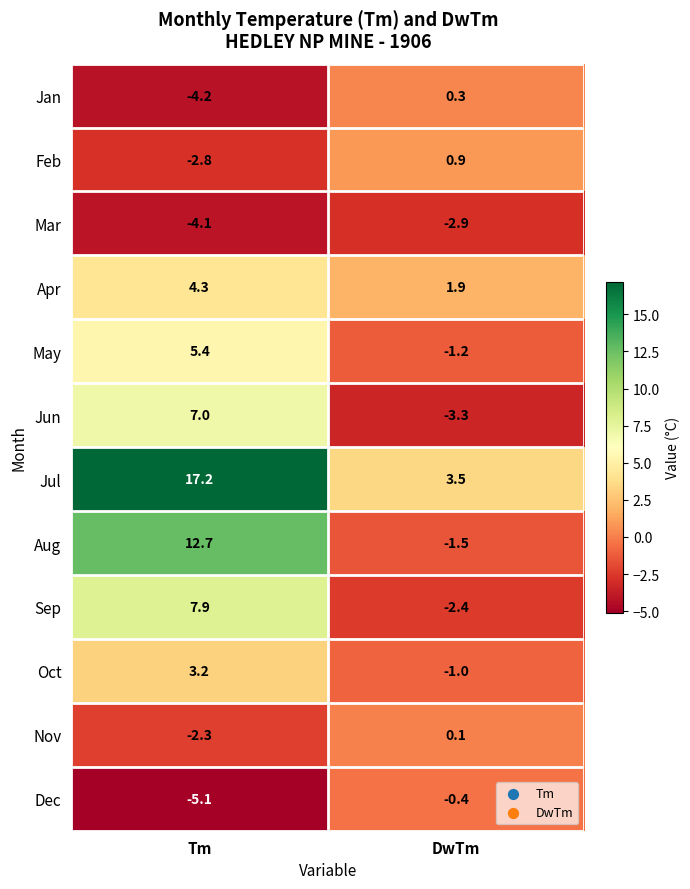

Where is May nearest to the value 2?

DwTm